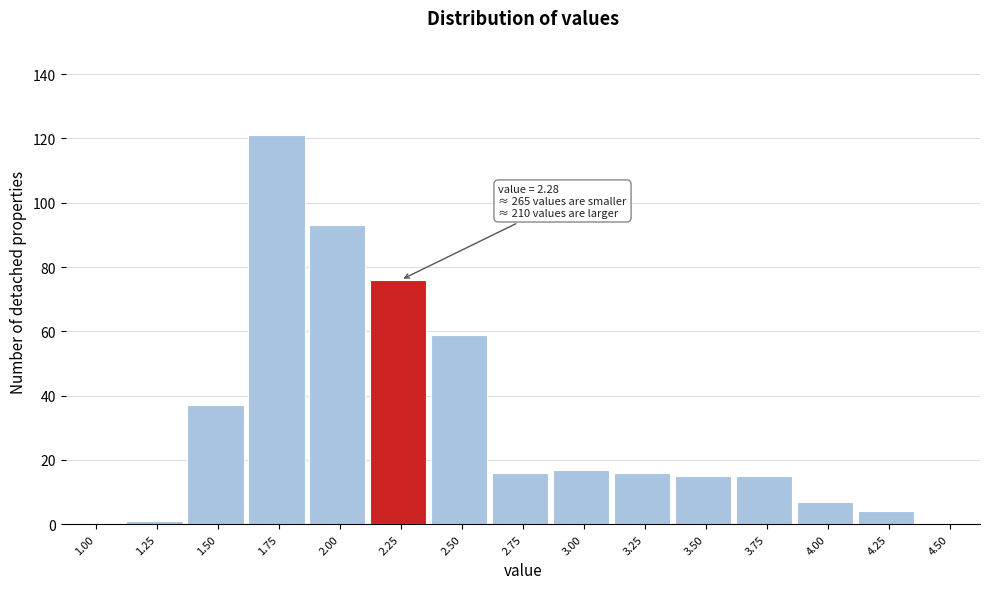

Reading left to right, extract all data points from this chart.

1.00=0	1.25=1	1.50=37	1.75=121	2.00=93	2.25=76	2.50=59	2.75=16	3.00=17	3.25=16	3.50=15	3.75=15	4.00=7	4.25=4	4.50=0